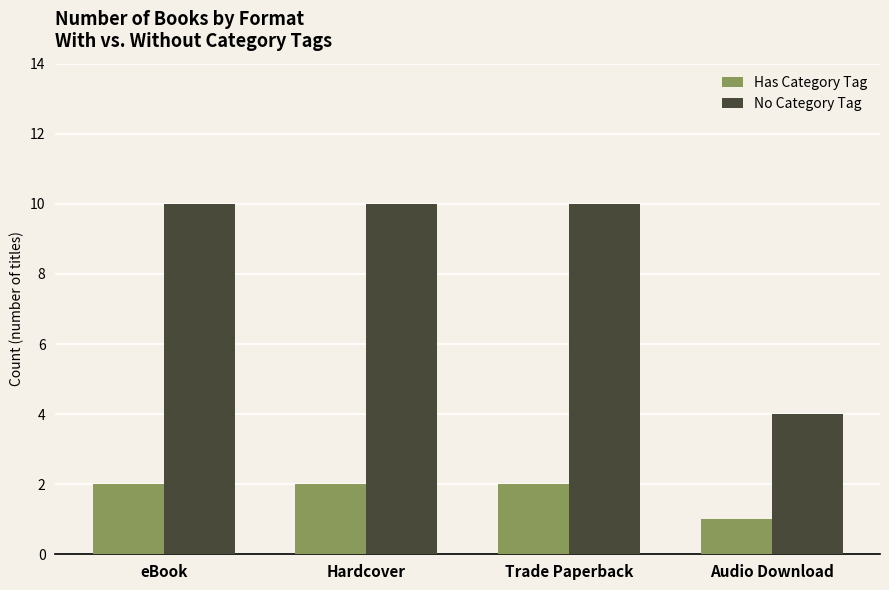

Read the No Category Tag value at Trade Paperback.

10